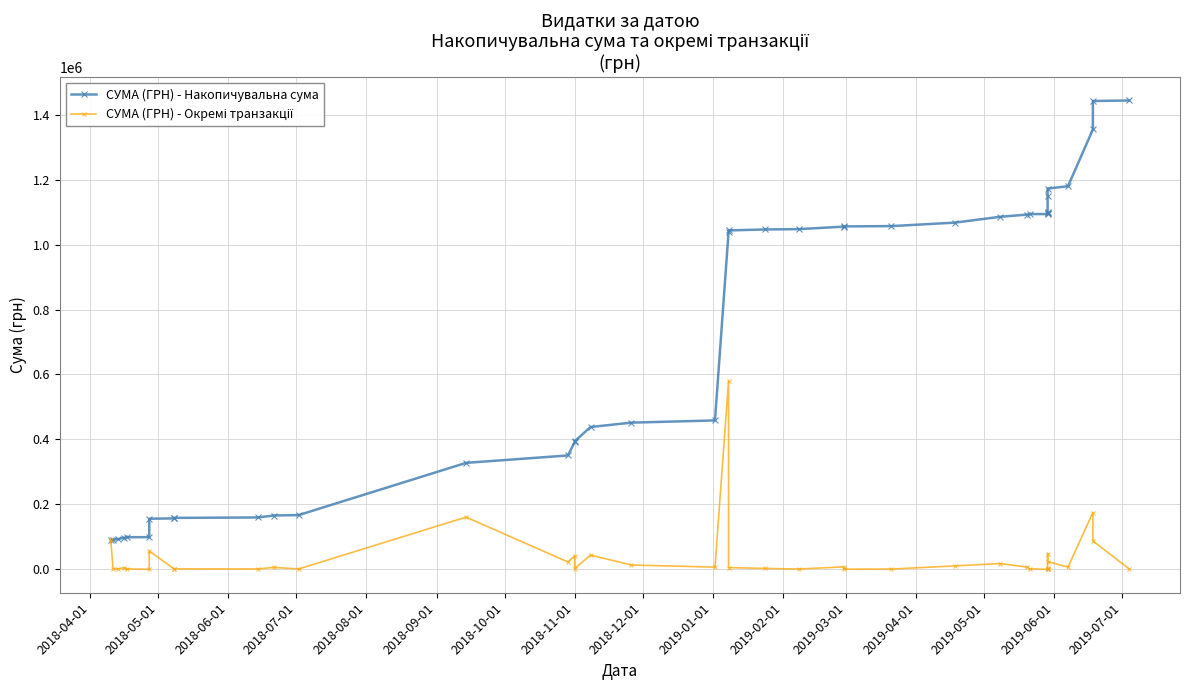

In СУМА (ГРН) - Окремі транзакції, how many points are lower than both neighbors (excluding endpoints)?

13